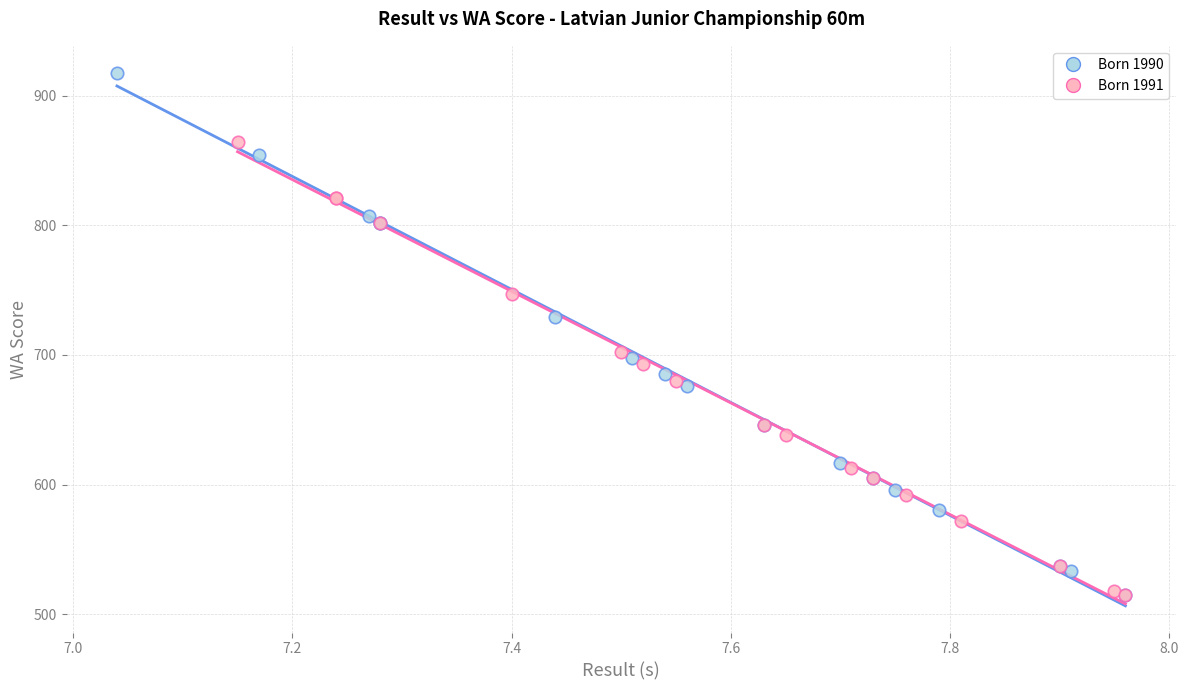

What are all the series names shown in the legend?

Born 1990, Born 1991